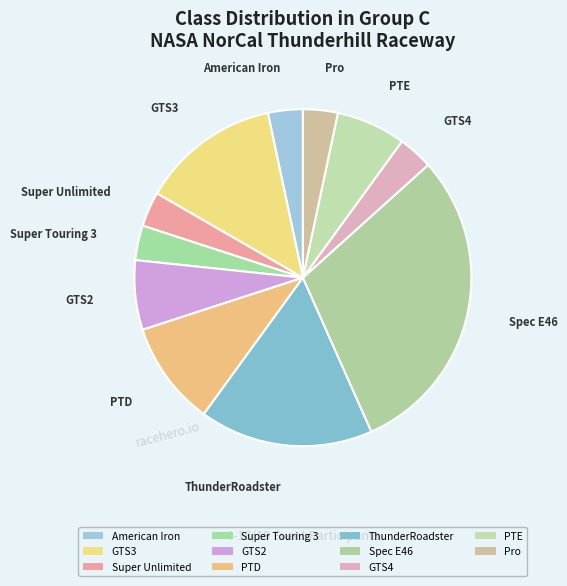

To the nearest percent, what portion does American Iron represent?

3%